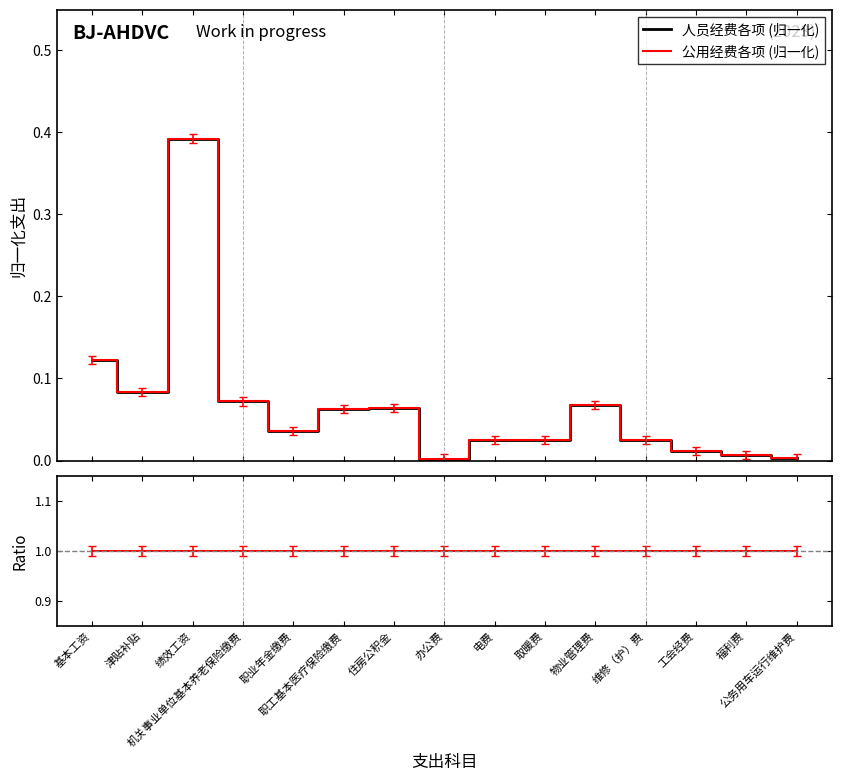

How many lines are shown in the chart?

3